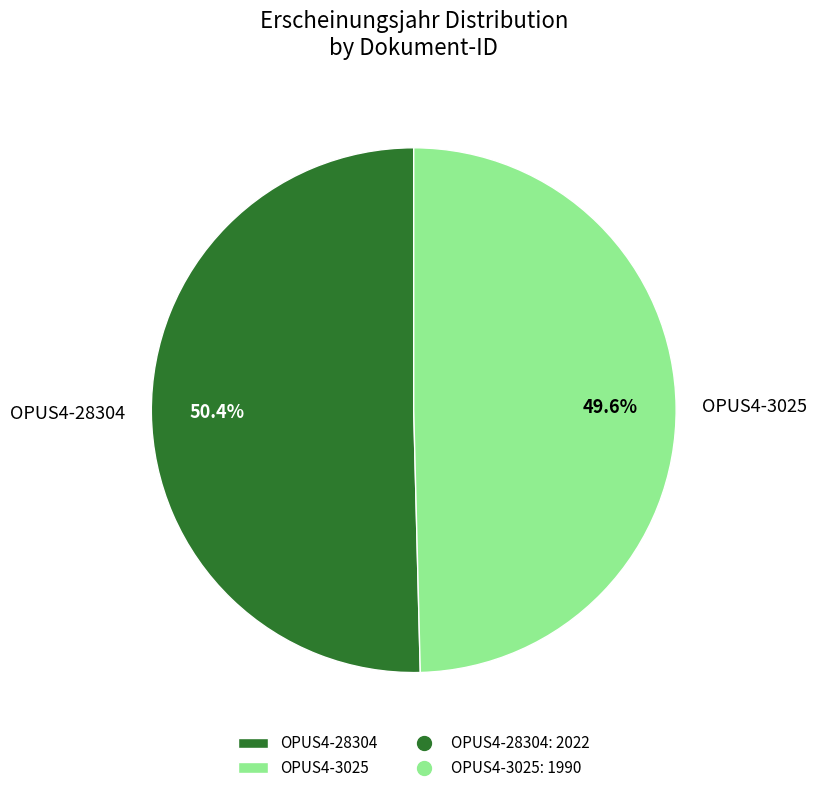

To the nearest percent, what is the difference between the OPUS4-28304 and OPUS4-3025 slice percentages?

1%